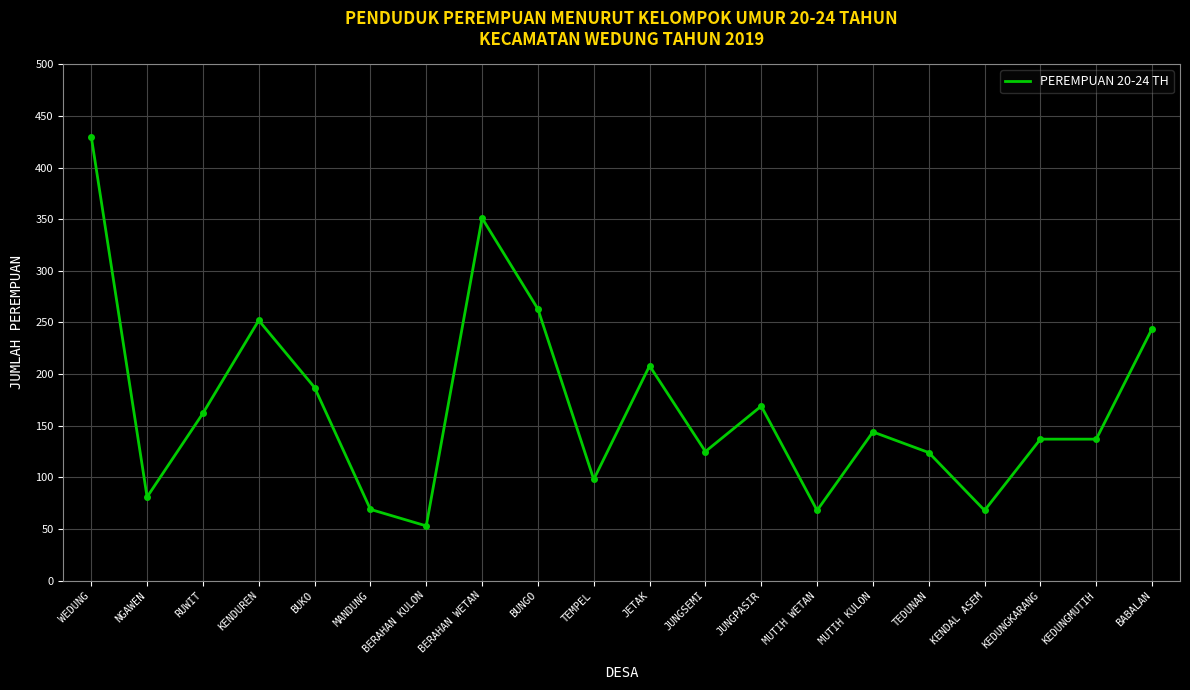

What is the difference between the values at MANDUNG and BABALAN?

175